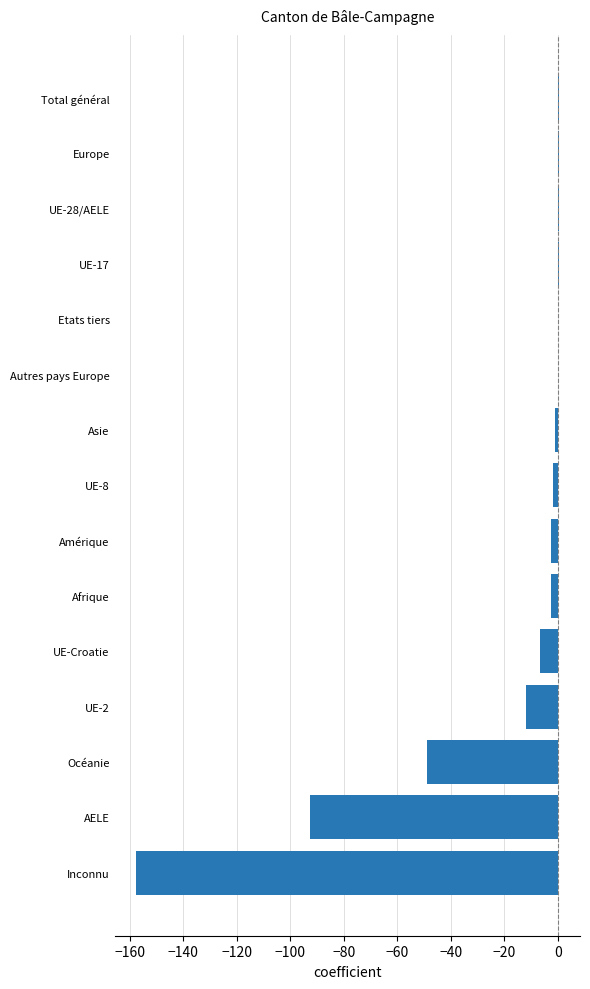

At which label is the value closest to -78?

AELE